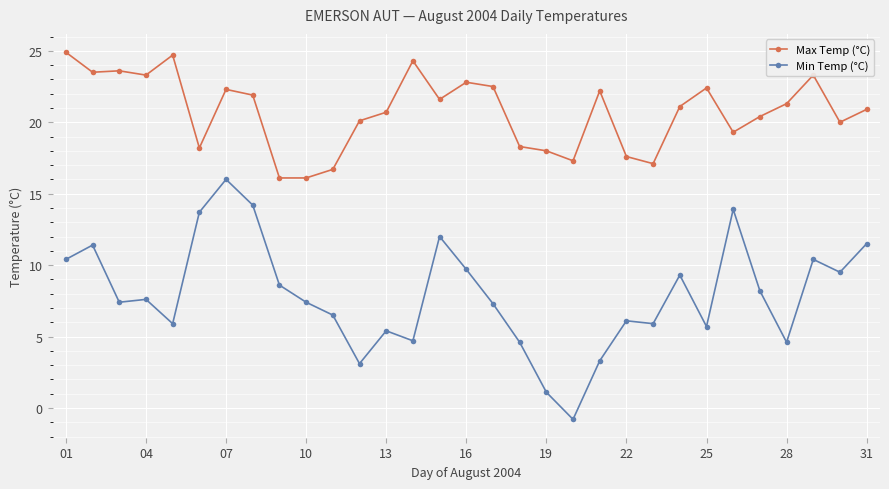

What are all the series names shown in the legend?

Max Temp (°C), Min Temp (°C)